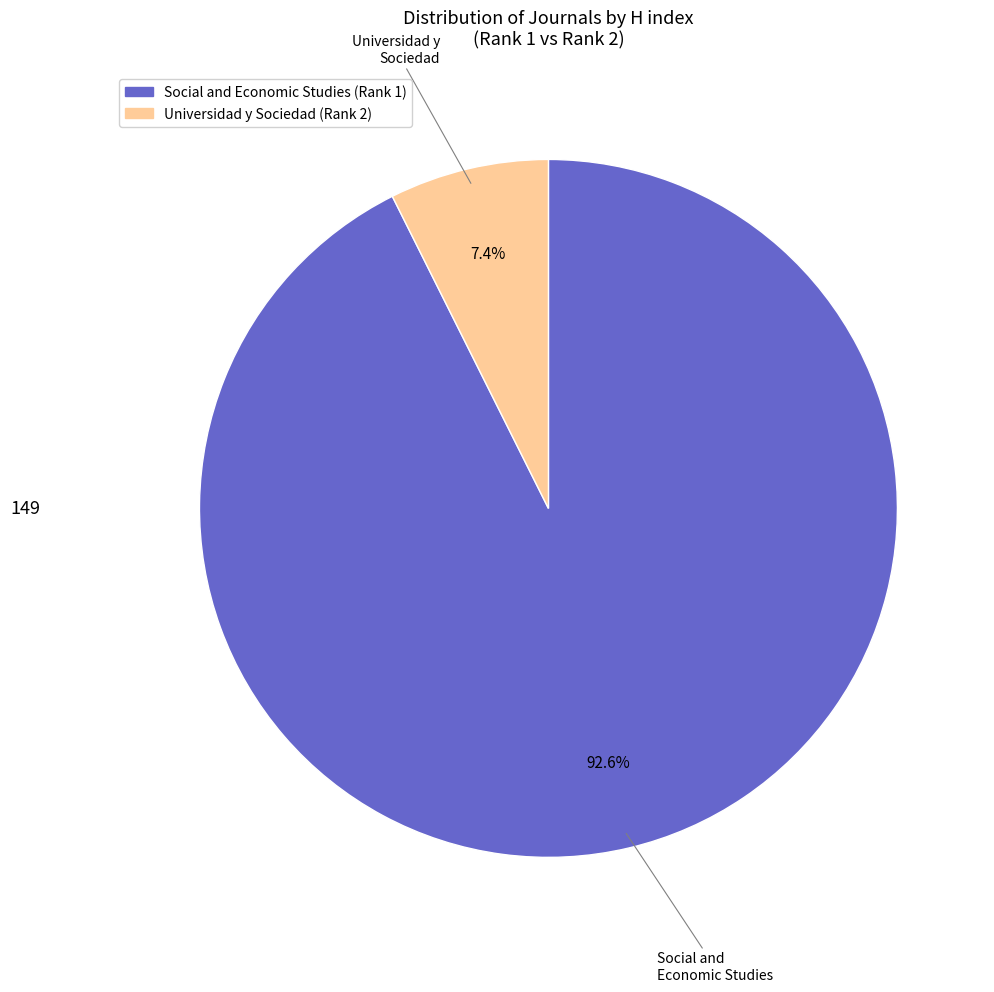

Is there a majority slice in this chart?

Yes